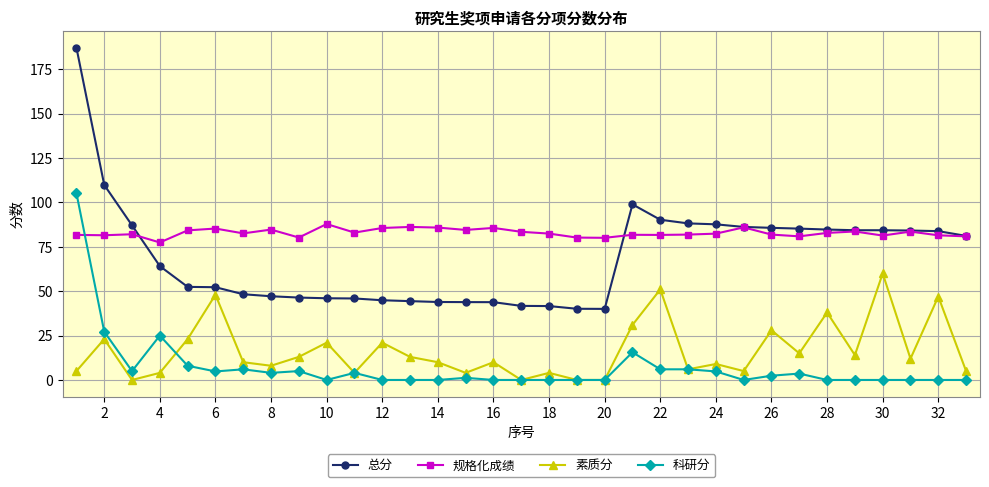

True or false: 素质分 and 总分 cross at least once.

False